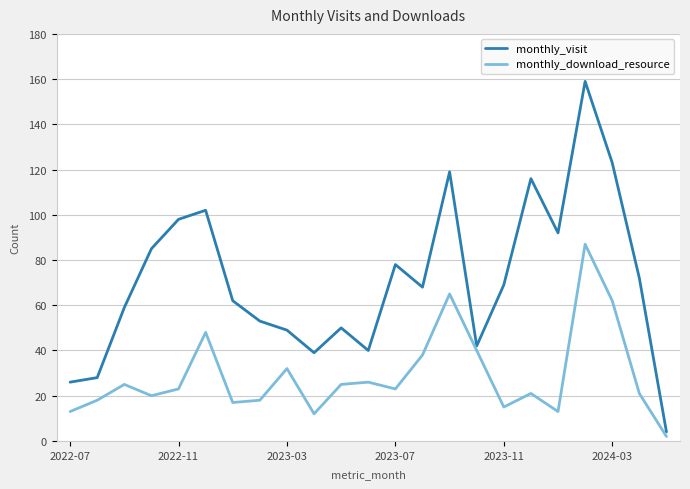

What is the maximum value shown in the chart?

159